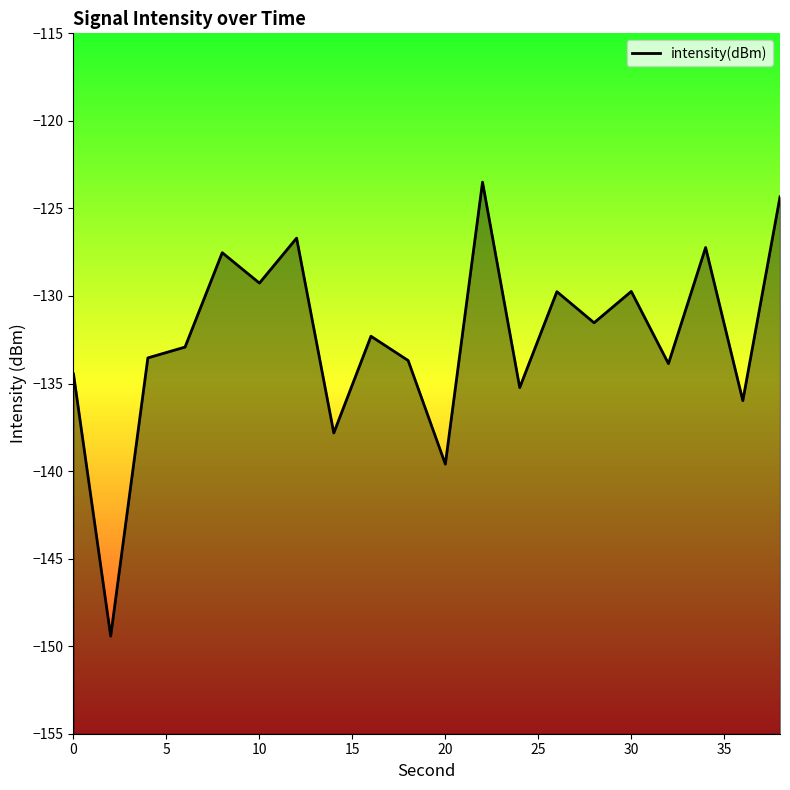

What is the difference between the second highest and minimum values?

25.1